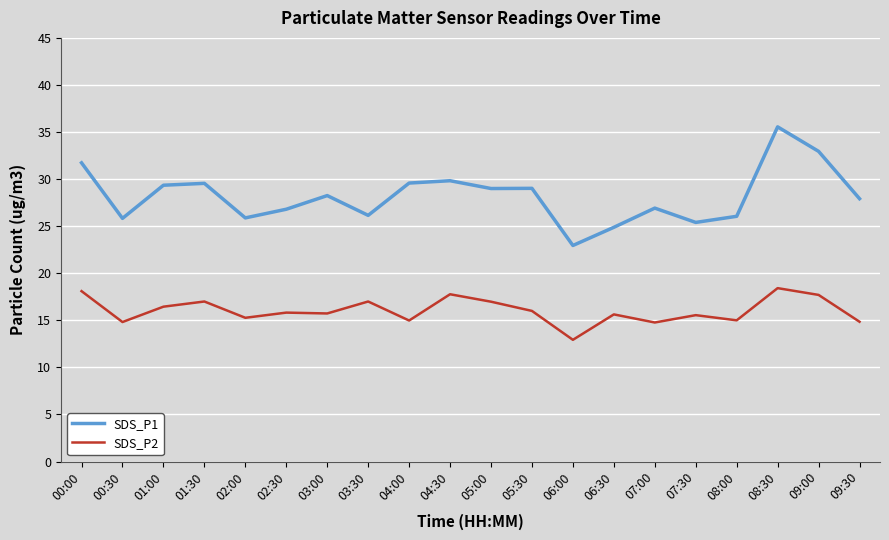

Does the chart have visible grid lines?

Yes